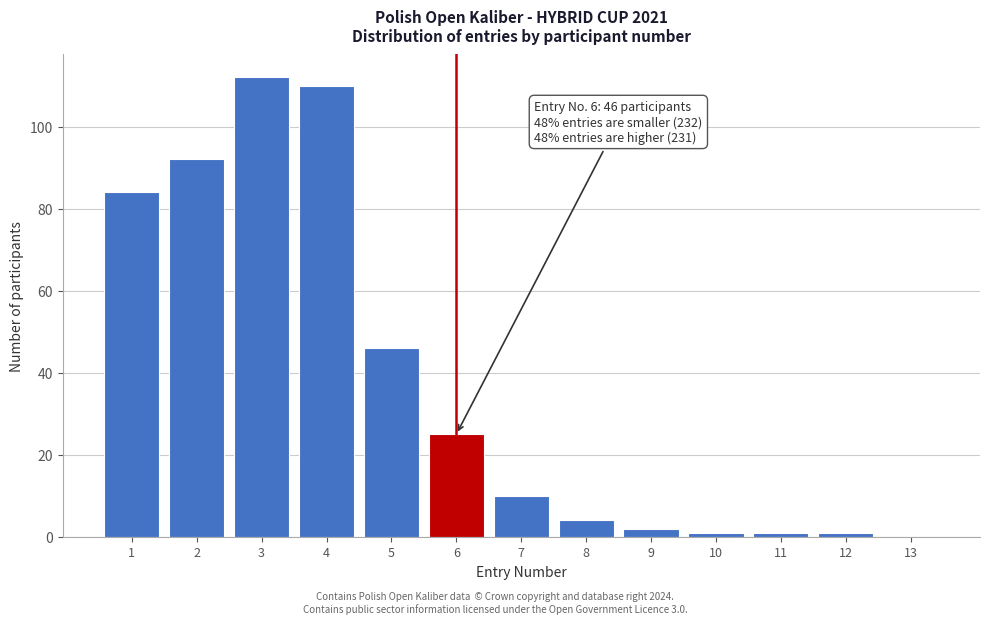

Reading left to right, extract all data points from this chart.

1=84	2=92	3=112	4=110	5=46	6=25	7=10	8=4	9=2	10=1	11=1	12=1	13=0